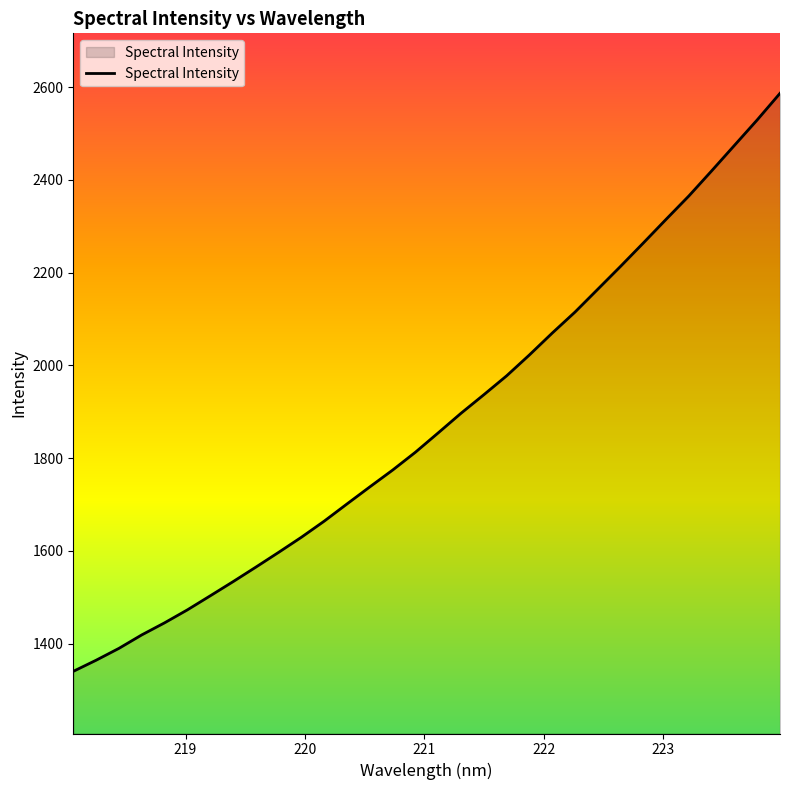

What is the difference between the maximum and minimum values?

1246.3